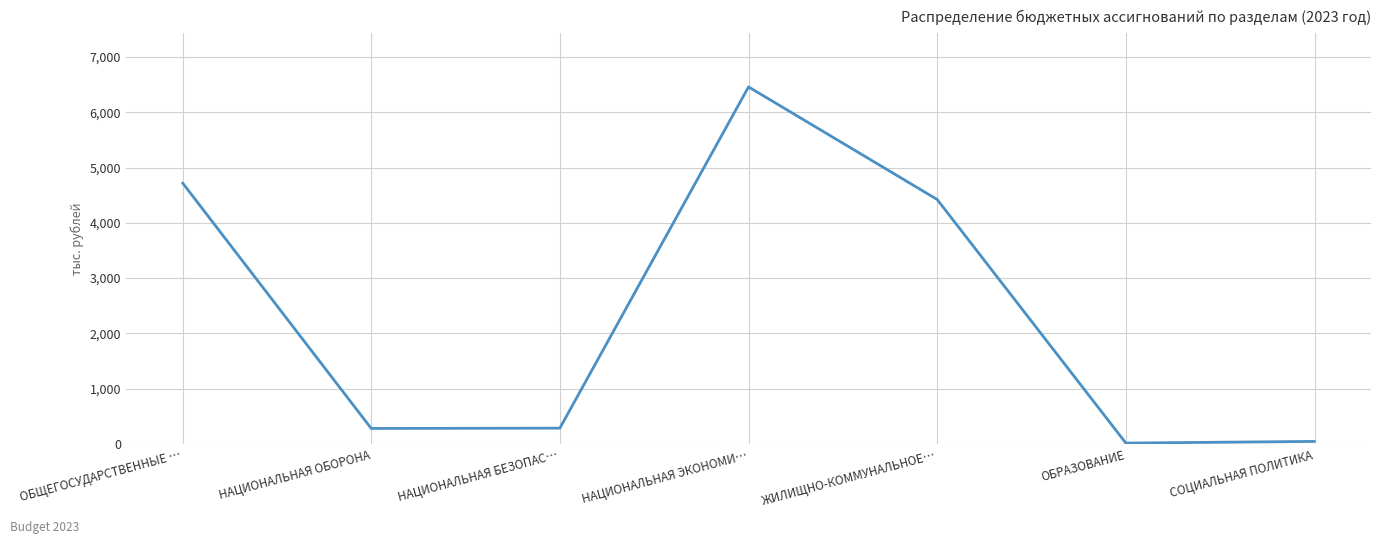

How many interior local peaks (higher than both neighbors) does the data have?

1